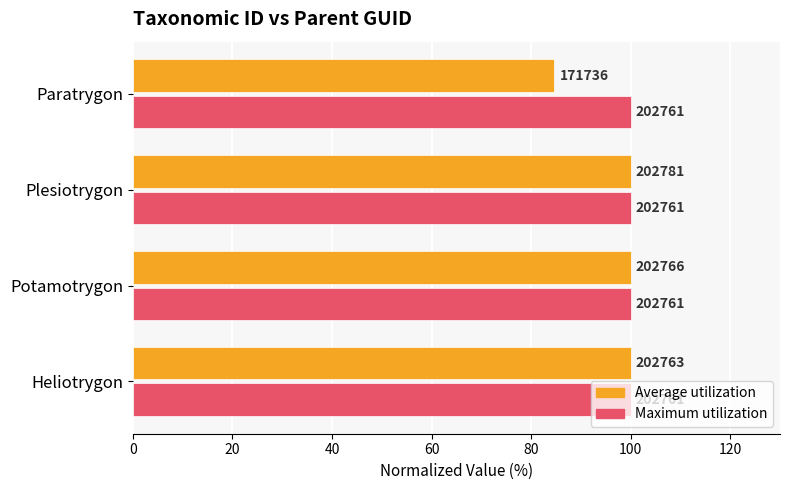

What is the value of the Average utilization bar at the 3rd from the left?

100.0